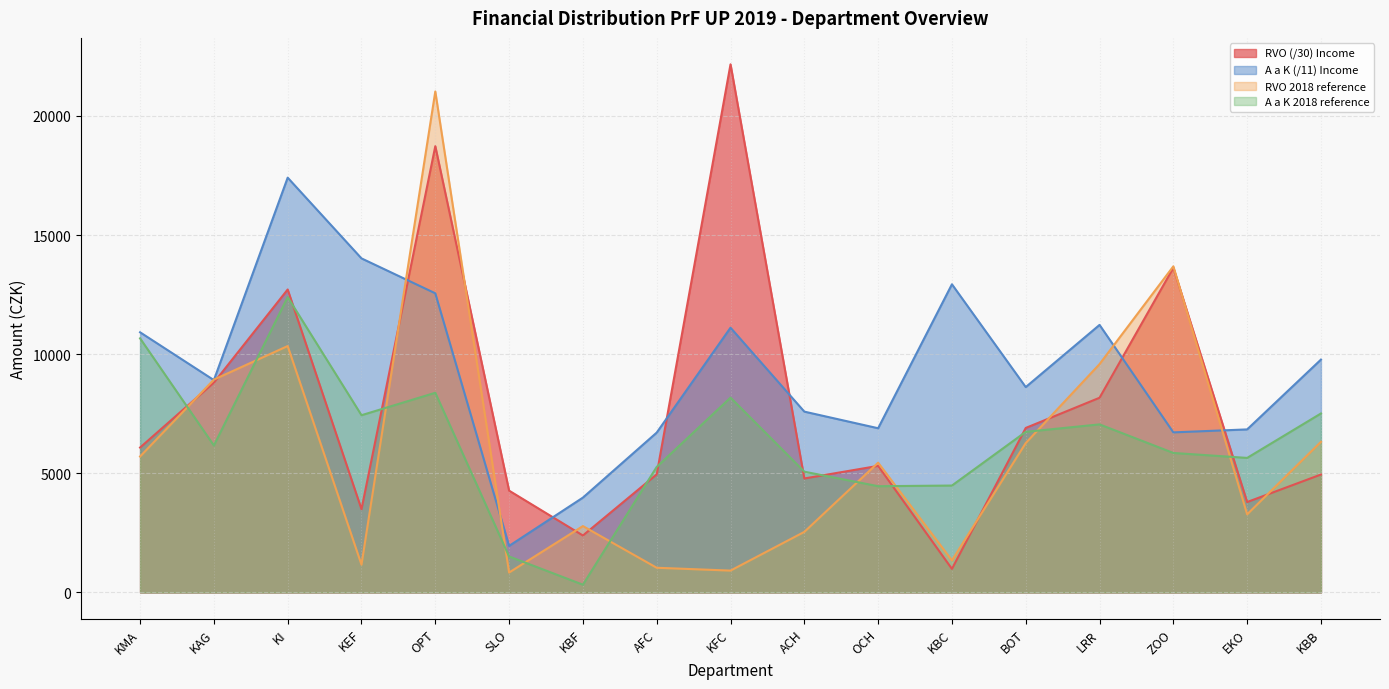

In A a K 2018 reference, how many points are lower than both neighbors (excluding endpoints)?

5